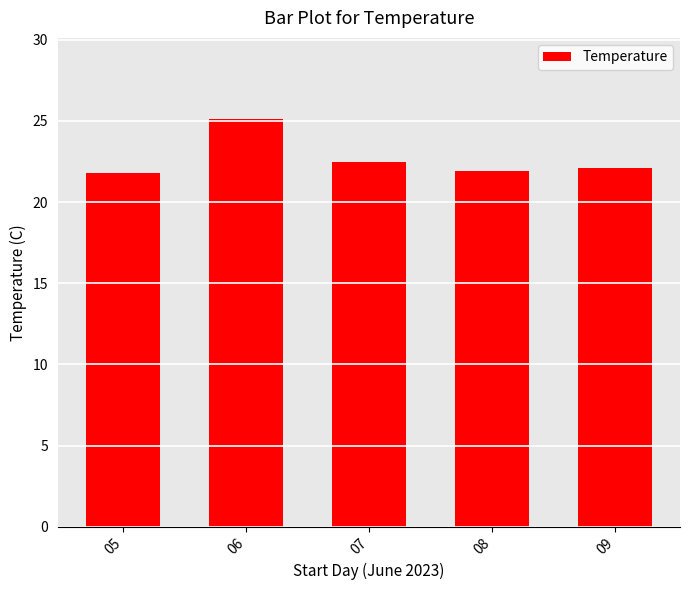

What is the minimum value shown in the chart?

21.8